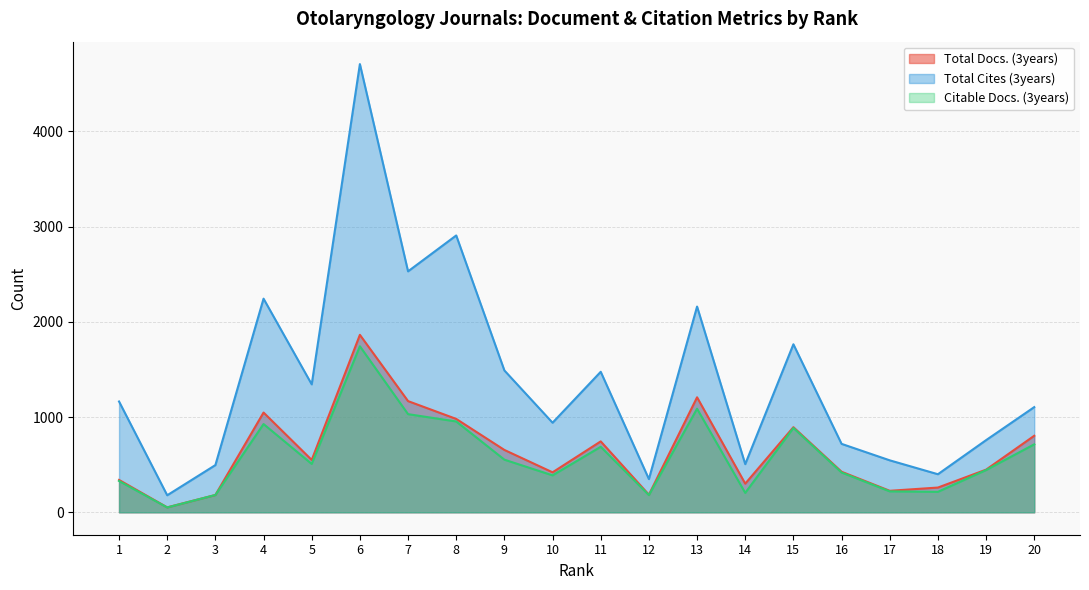

Reading left to right, what are all the values shown in this chart?

Total Docs. (3years): 340	52	182	1048	550	1864	1168	981	655	420	745	185	1208	301	894	426	226	260	448	804
Total Cites (3years): 1164	179	496	2244	1344	4708	2531	2908	1490	941	1476	349	2161	506	1765	719	546	400	758	1105
Citable Docs. (3years): 329	51	182	927	508	1744	1031	954	553	388	688	181	1088	204	886	418	220	215	444	714